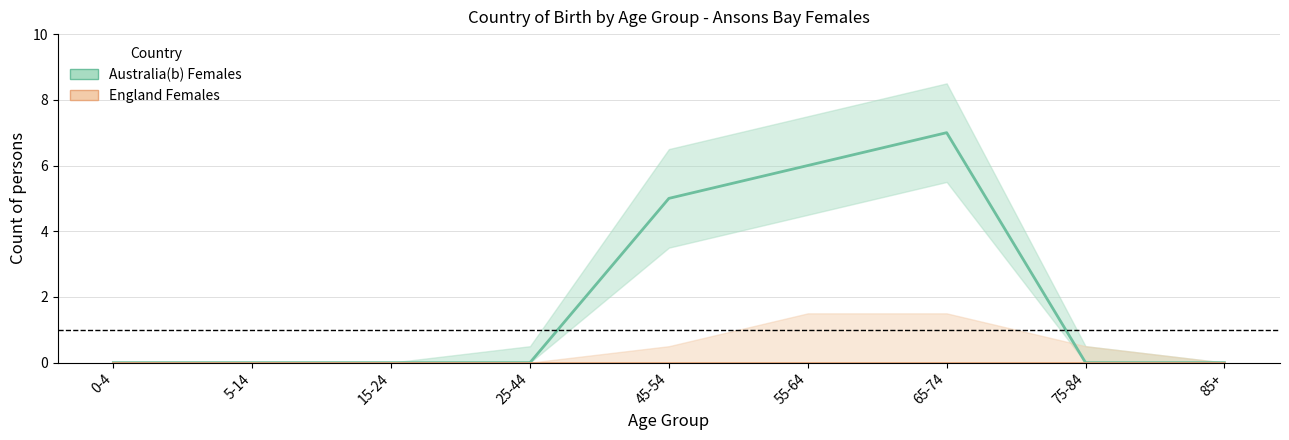

The value of Australia(b) Females at 25-44 is 0. True or false?

True